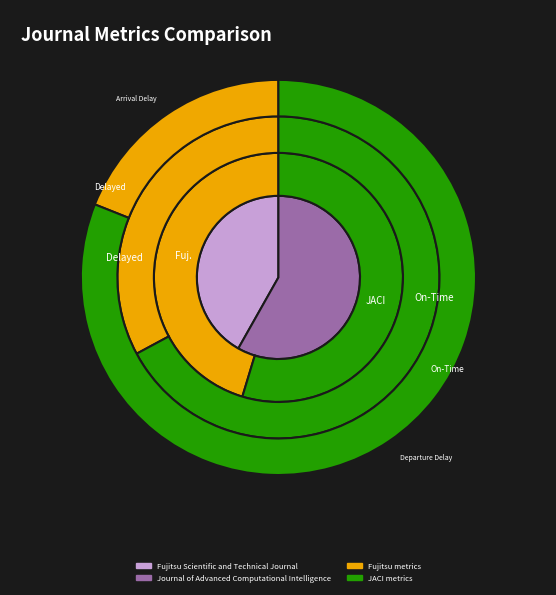

Count the number of slices in the pie.

2